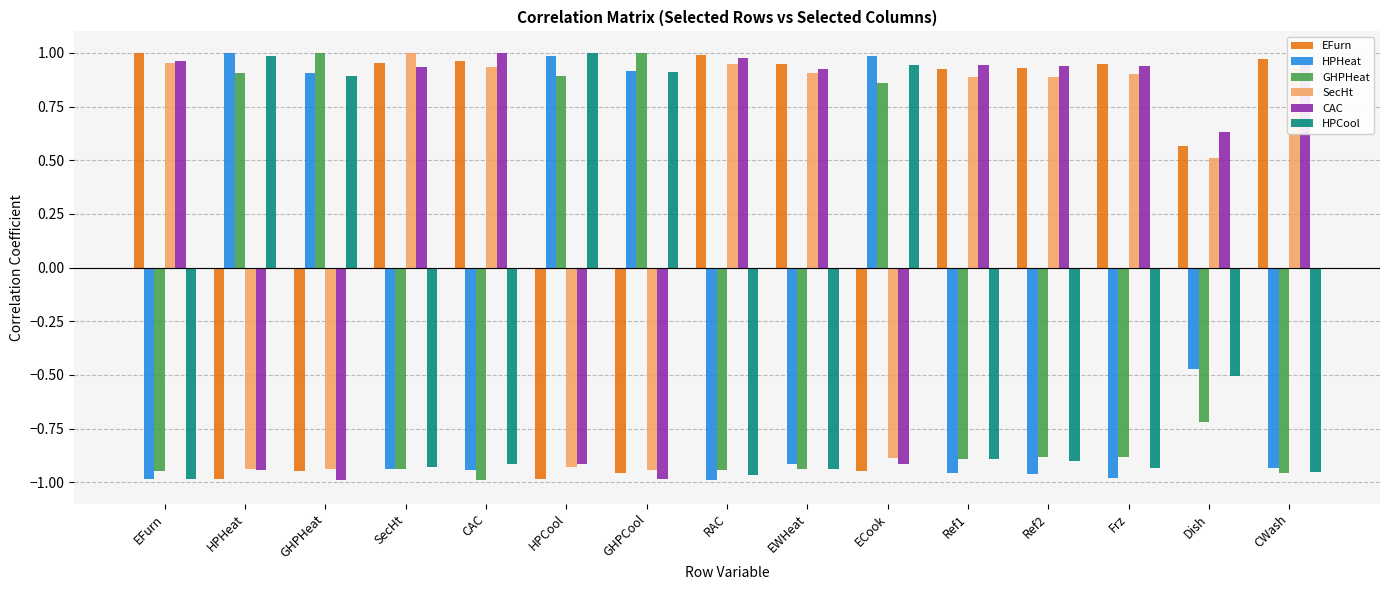

True or false: SecHt has a value of 0.4 at Ref2.

False